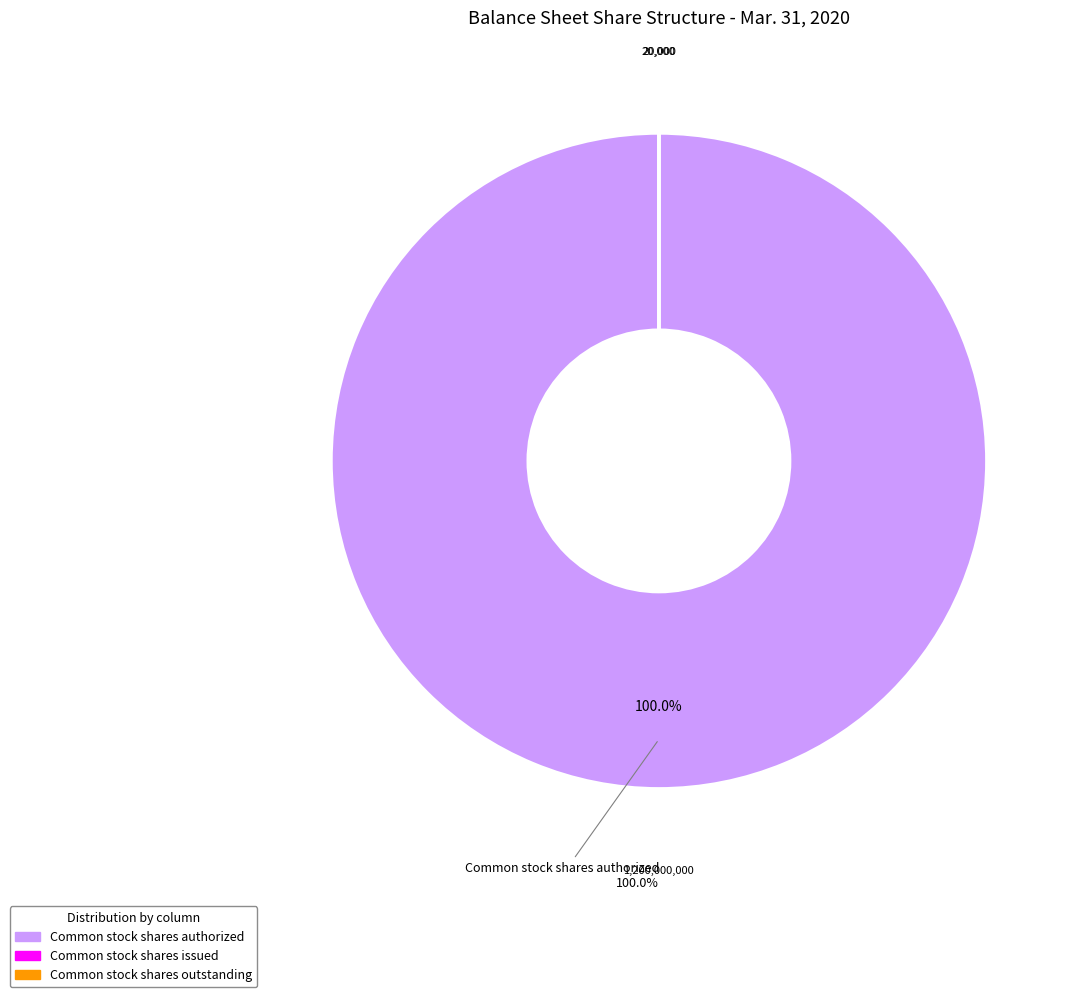

To the nearest percent, what is the average slice percentage?

33%